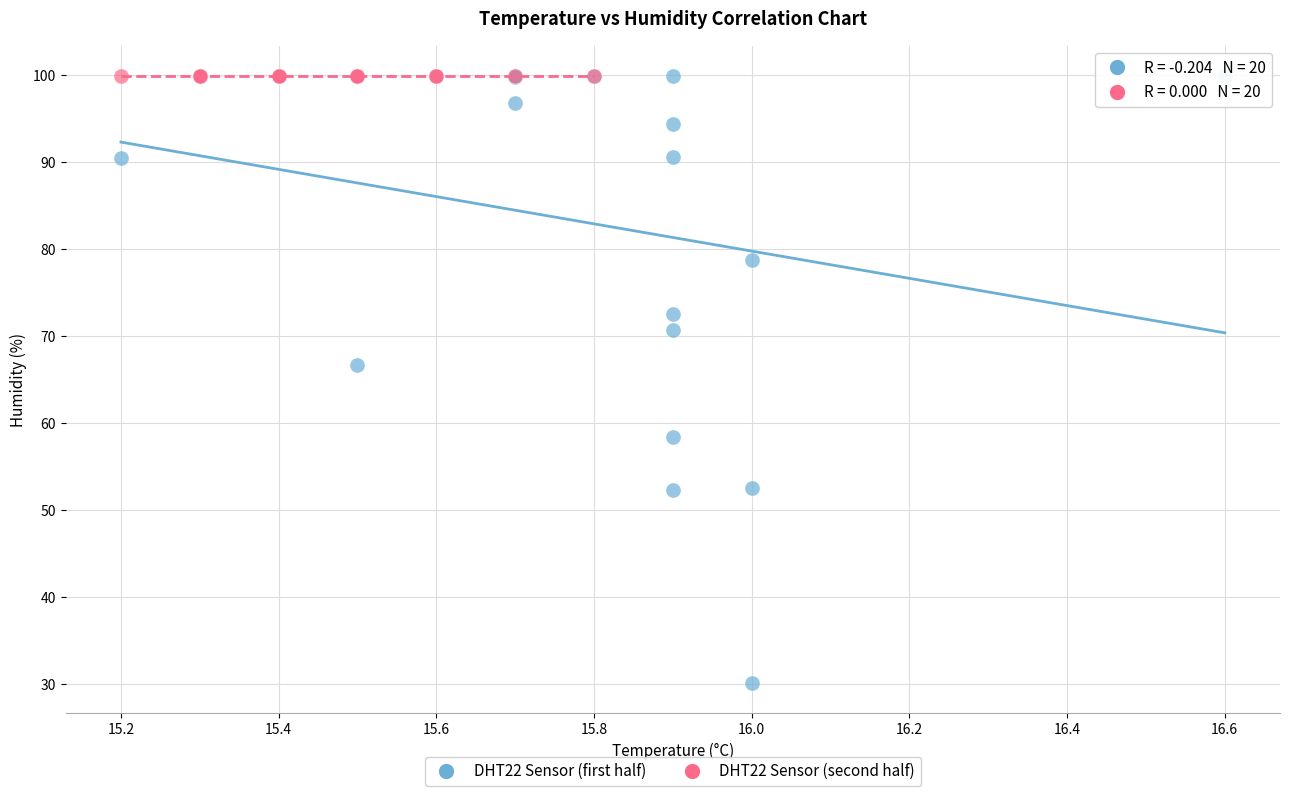

Which series reaches the minimum Y coordinate?

DHT22 Sensor (first half)